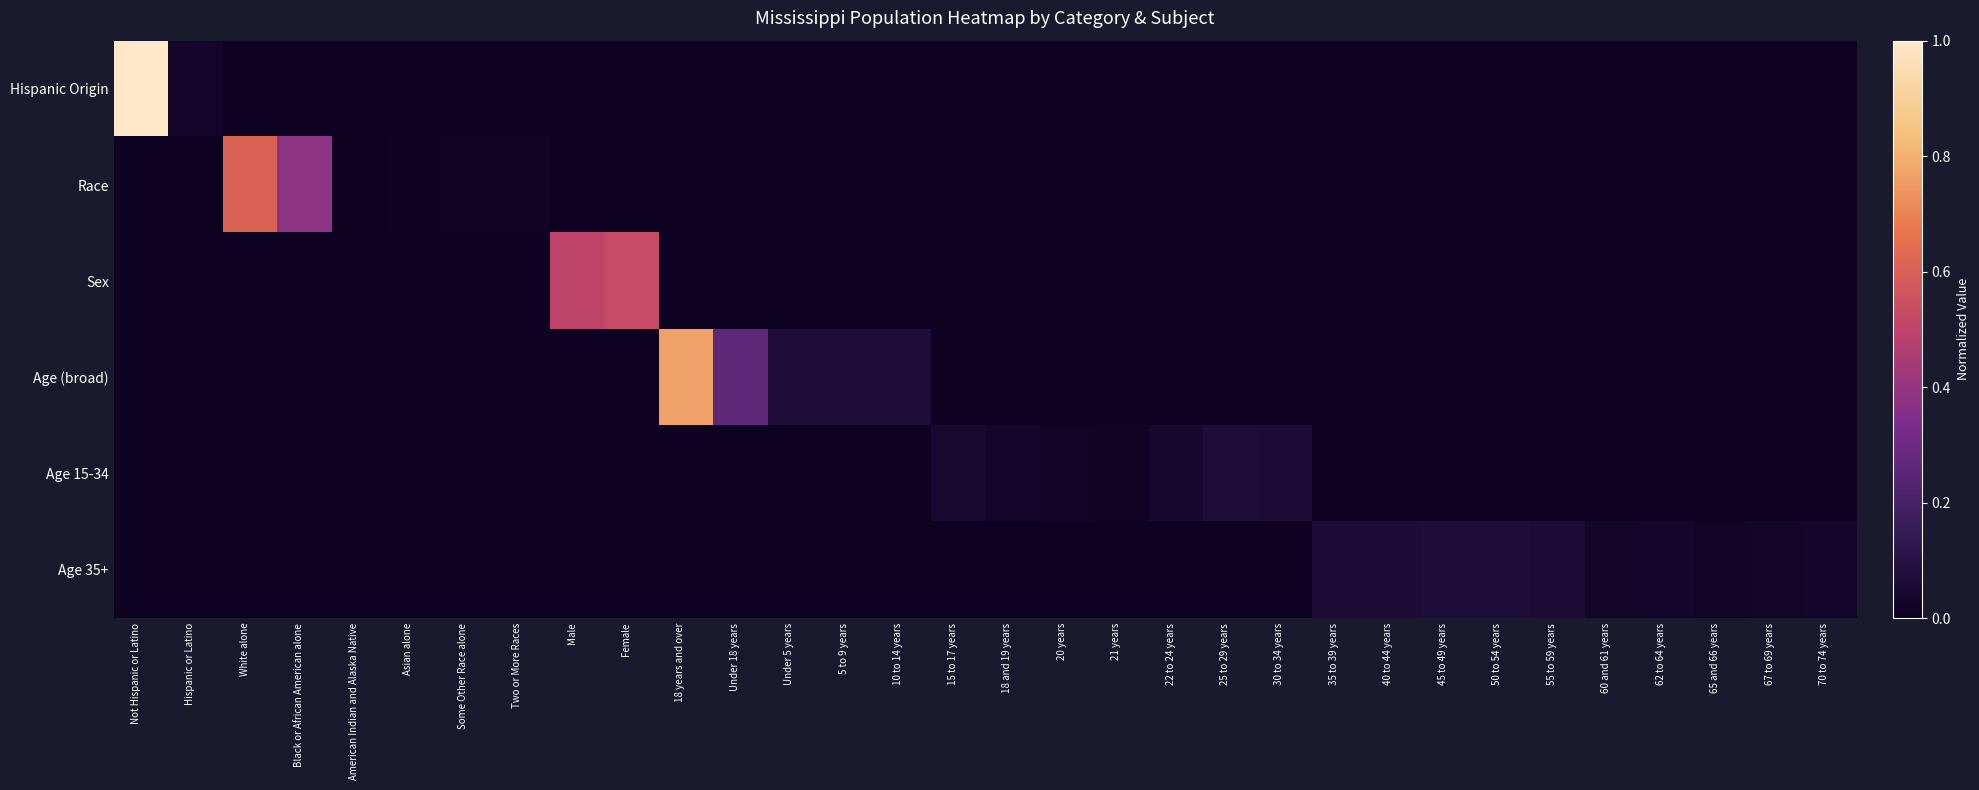

List the series in order of their peak value, highest first.

Hispanic Origin, Age (broad), Race, Sex, Age 35+, Age 15-34